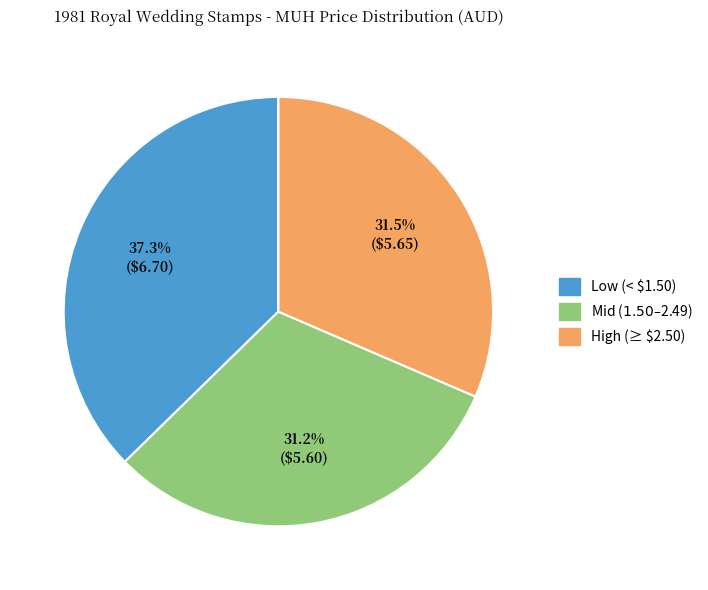

Does any single category account for the majority?

No